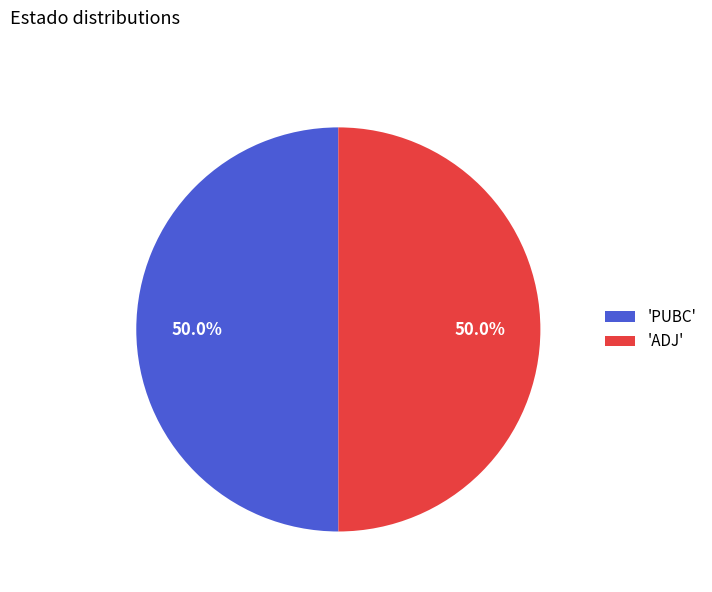

Combined, what portion of the pie is 'ADJ' and 'PUBC'?

100.0%